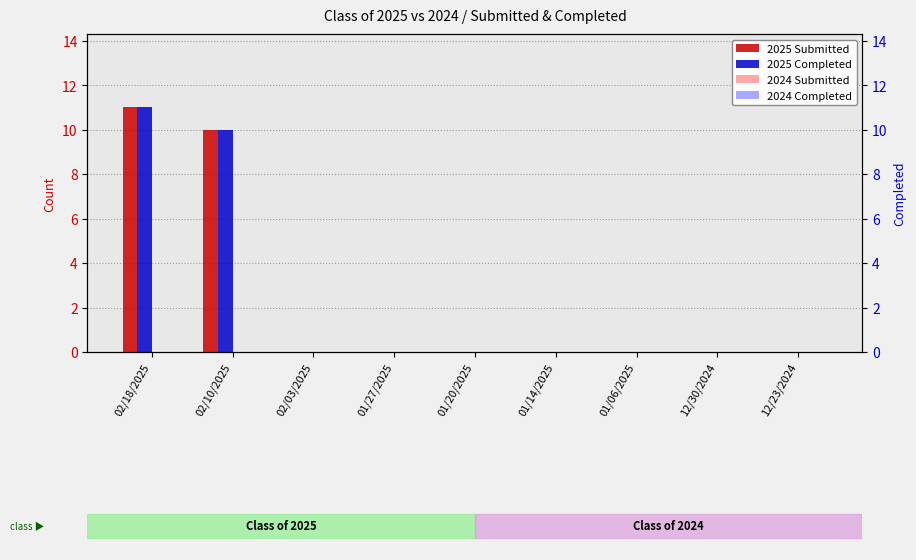

List the labels in order of 2024 Completed value, smallest first.

02/18/2025, 02/10/2025, 02/03/2025, 01/27/2025, 01/20/2025, 01/14/2025, 01/06/2025, 12/30/2024, 12/23/2024